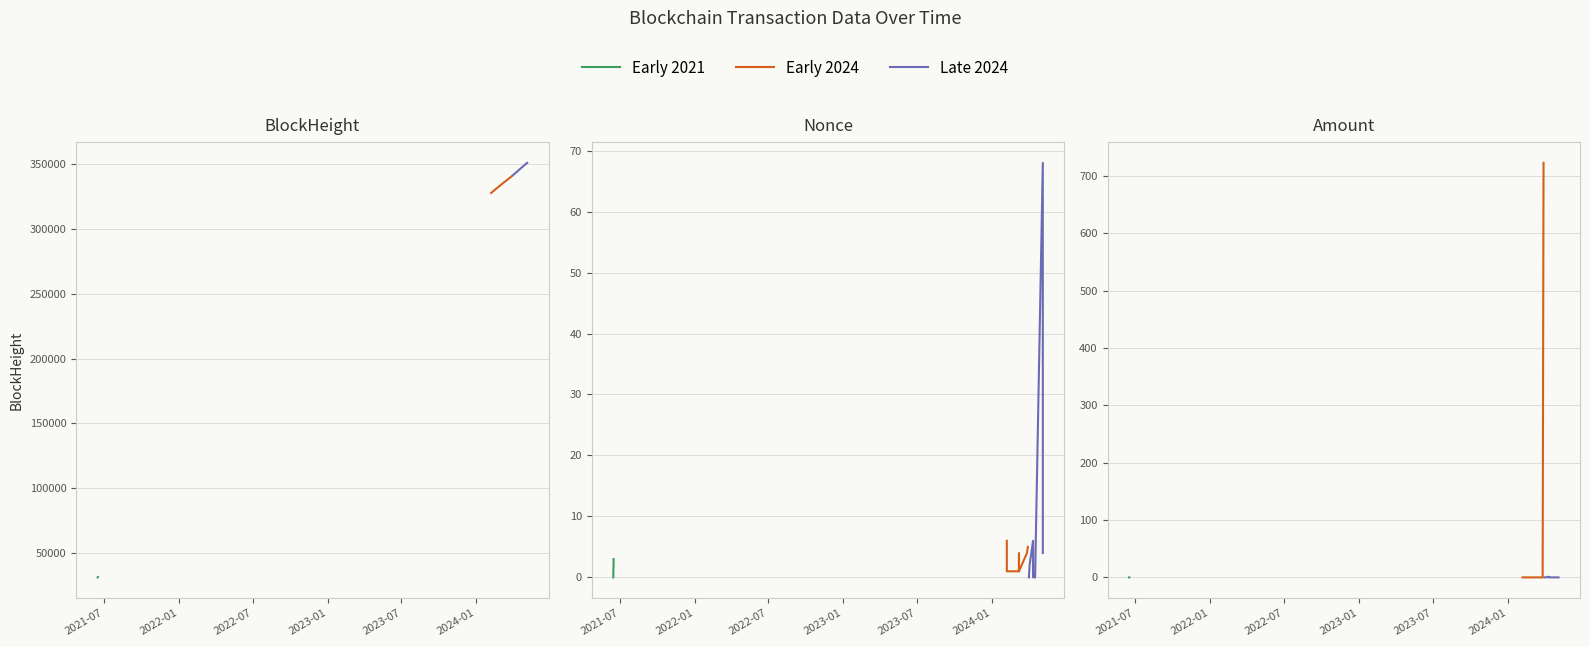

What is the difference between the BlockHeight values at 2024-05-04 07:39:00 and 2024-03-28 13:51:00?

10073.0